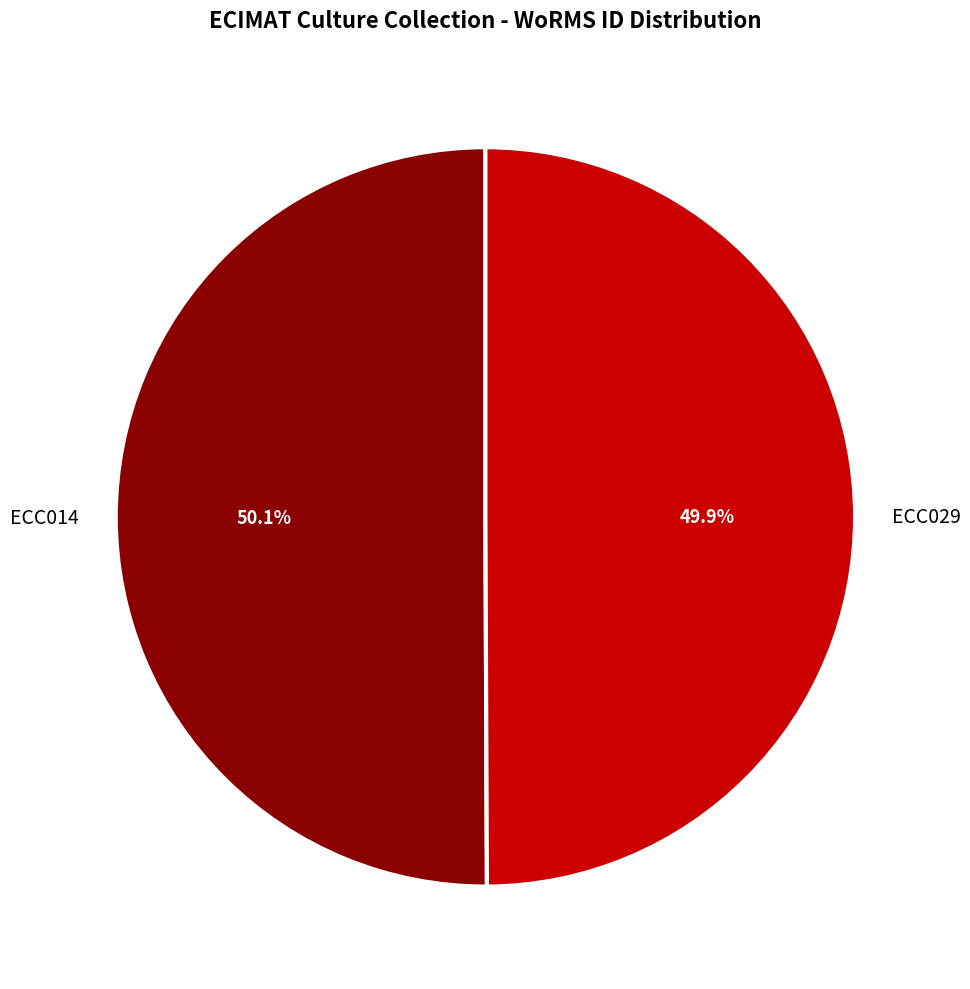

Count the number of slices in the pie.

2